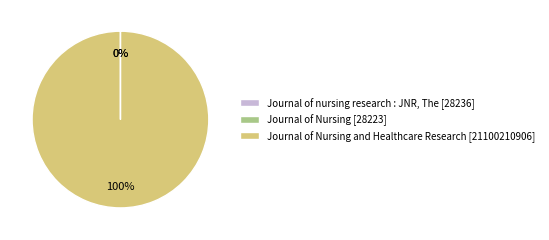

To the nearest percent, what is the difference between the largest and smallest slice percentages?

100%